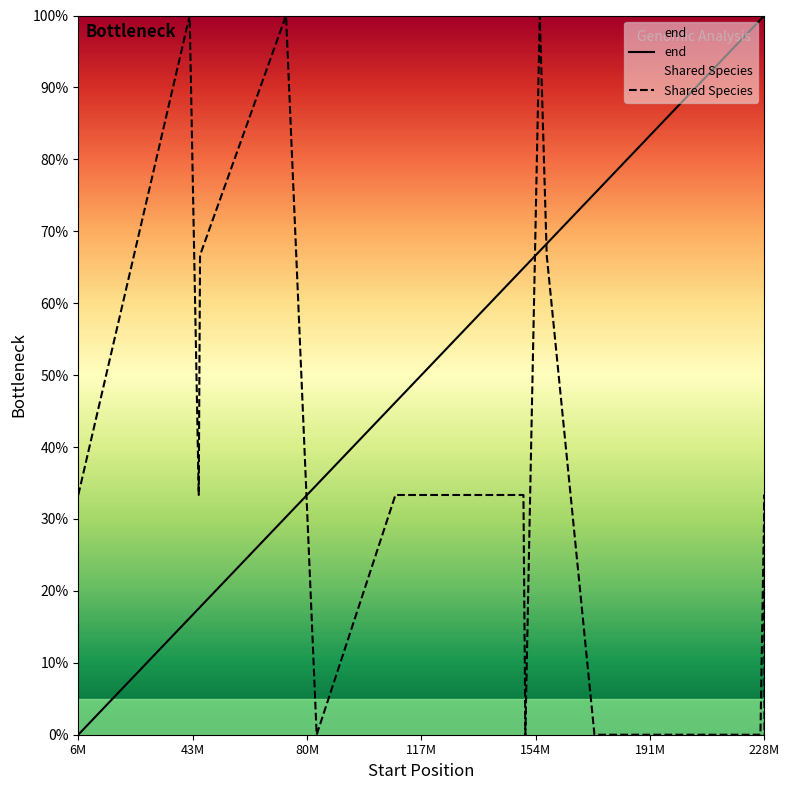

What is the difference between the maximum and second lowest values in the Shared Species series?

100.0